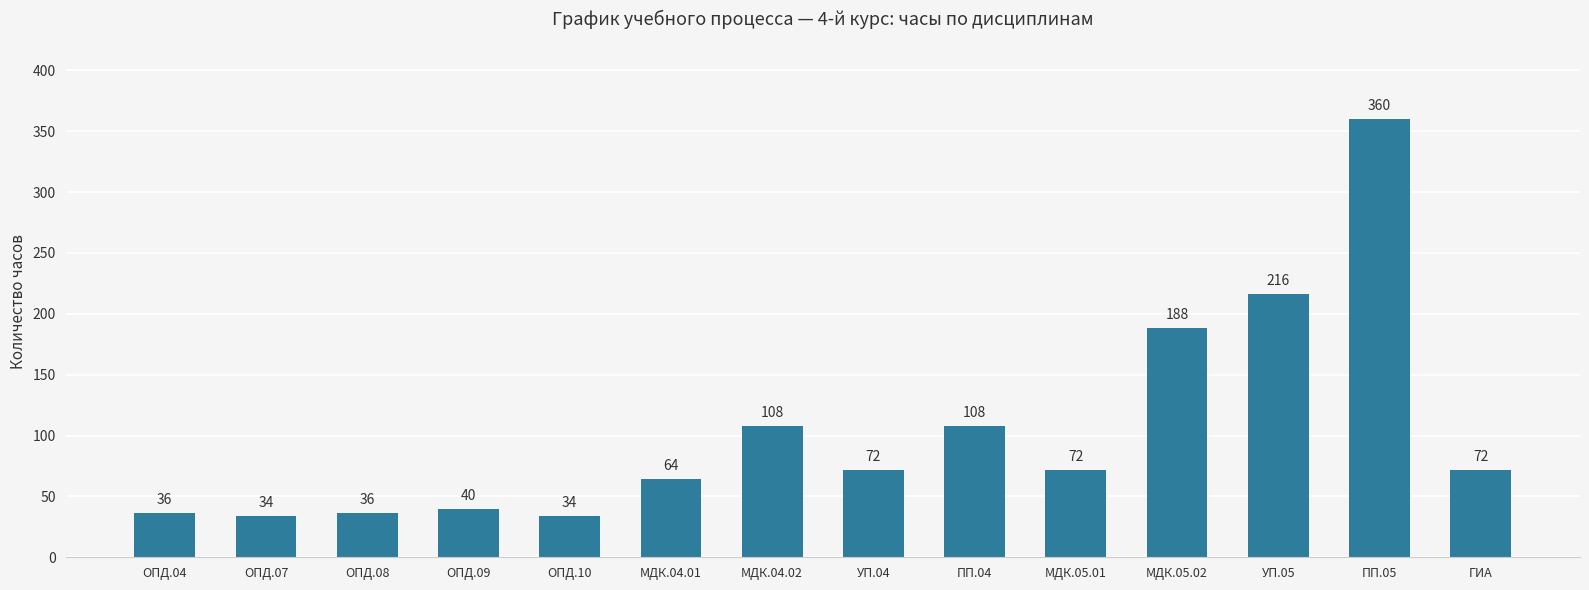

How many data points does each series have?

14